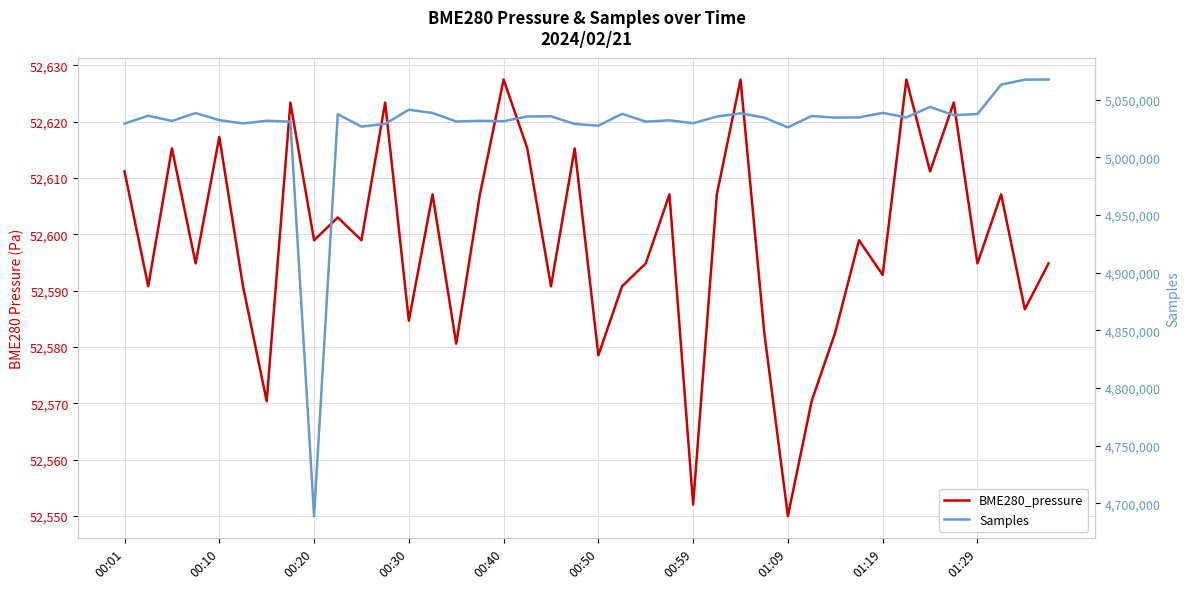

What is the approximate value of Samples at 15?

5031627.0